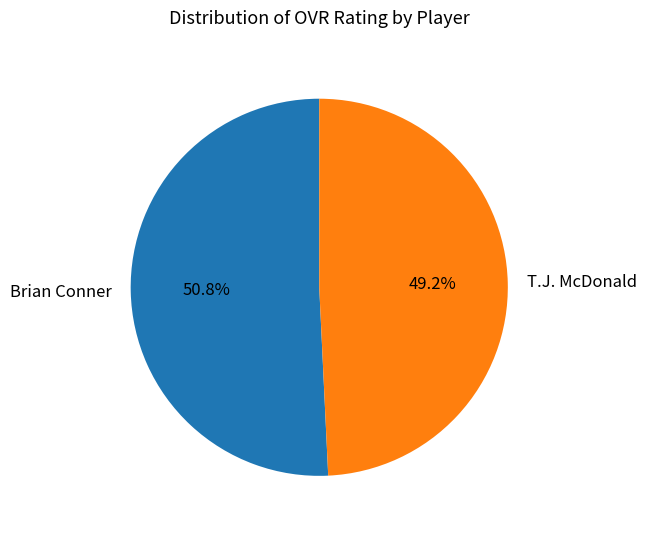

Is there a majority slice in this chart?

Yes